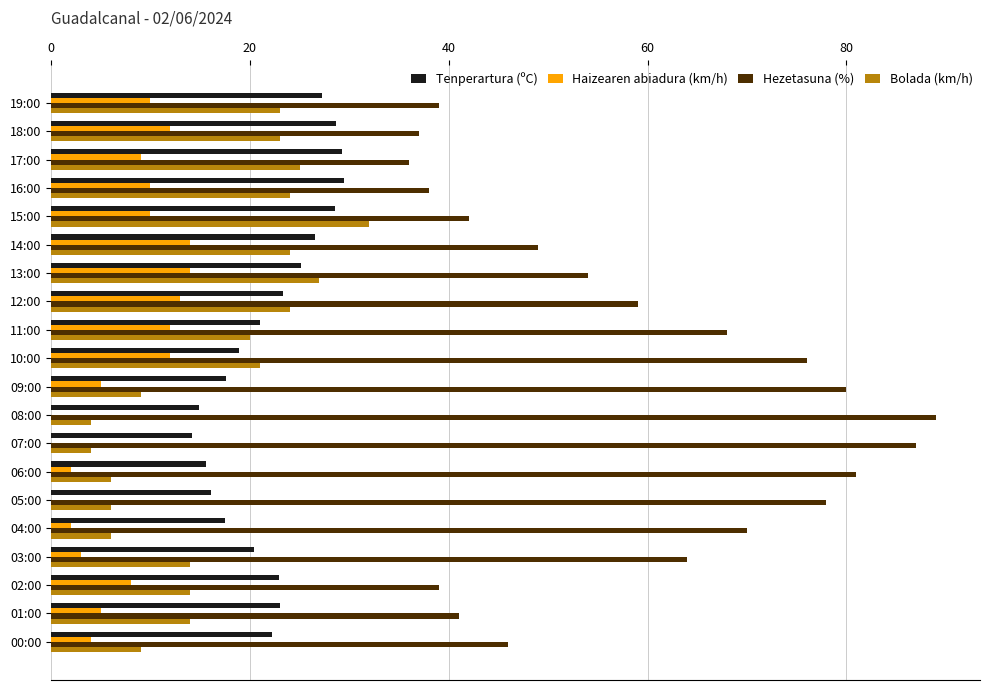

Between 19:00 and 08:00, which series saw the biggest shift?

Hezetasuna (%)